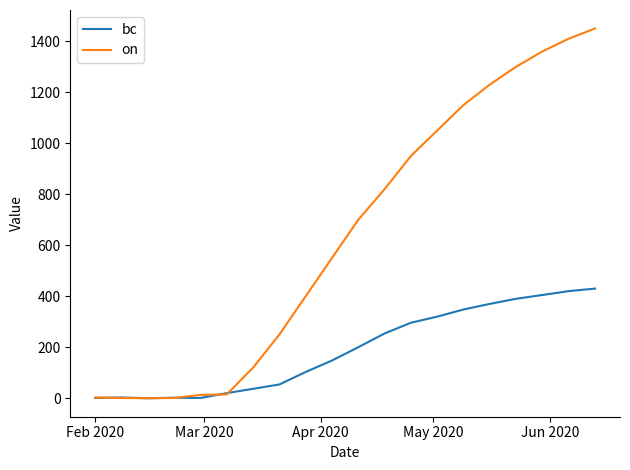

Which series has the largest range (max minus min)?

on